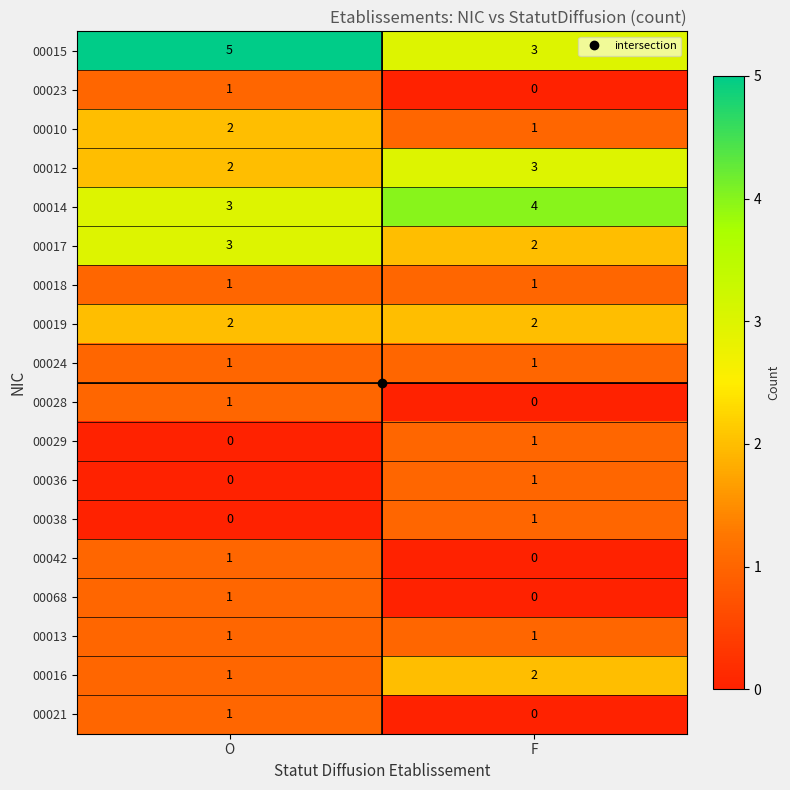

Which category has the highest value across all series?

O